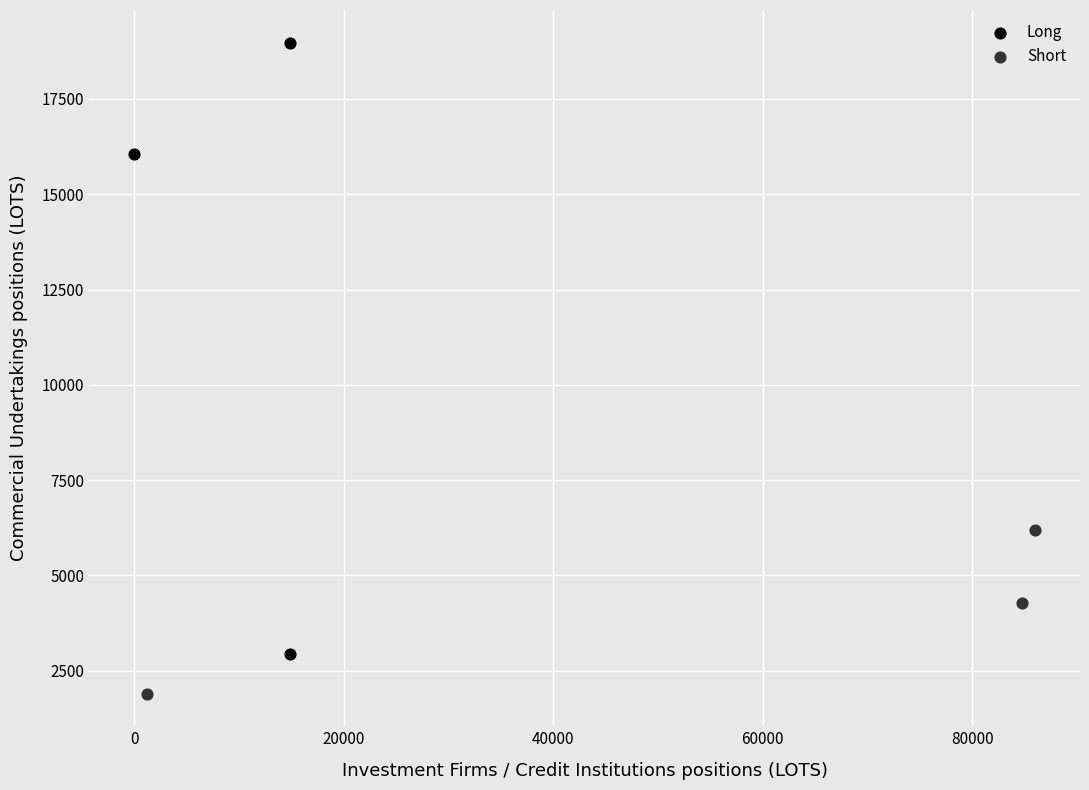

Which series reaches the minimum Y coordinate?

Short